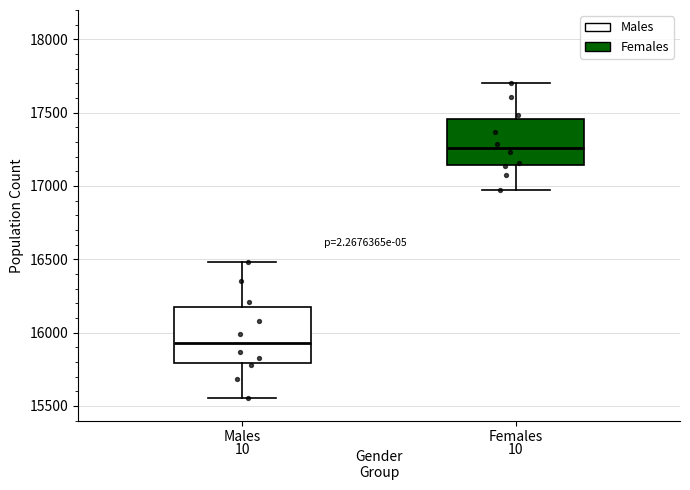

Reading left to right, transcribe this box plot: for each box, give where its median line is, the range the box spans, and where its two whiskers end, as read against the y-axis. The values are not printed on the chart, so give them approximately, as read against the axis.

Males: median 15950, box 15800 to 16200, whiskers 15550 to 16500
Females: median 17250, box 17150 to 17450, whiskers 16950 to 17700